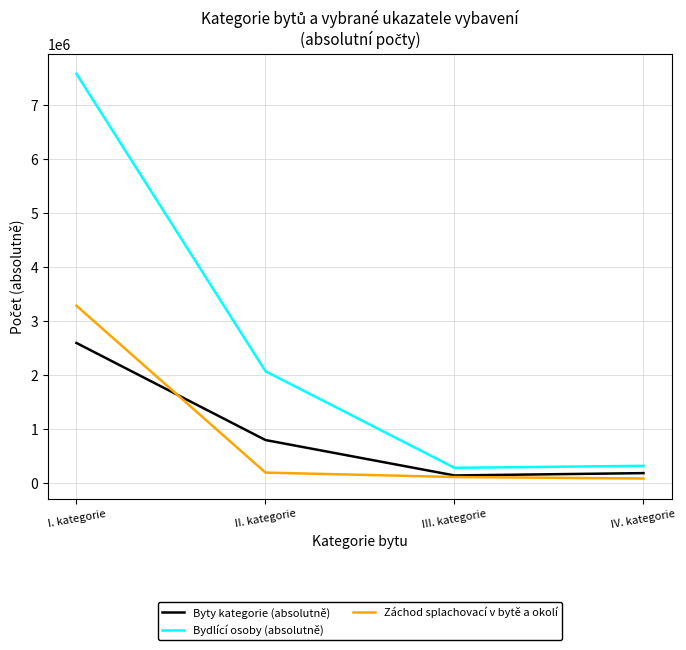

What is the spread (max minus min) of values at II. kategorie?

1876214